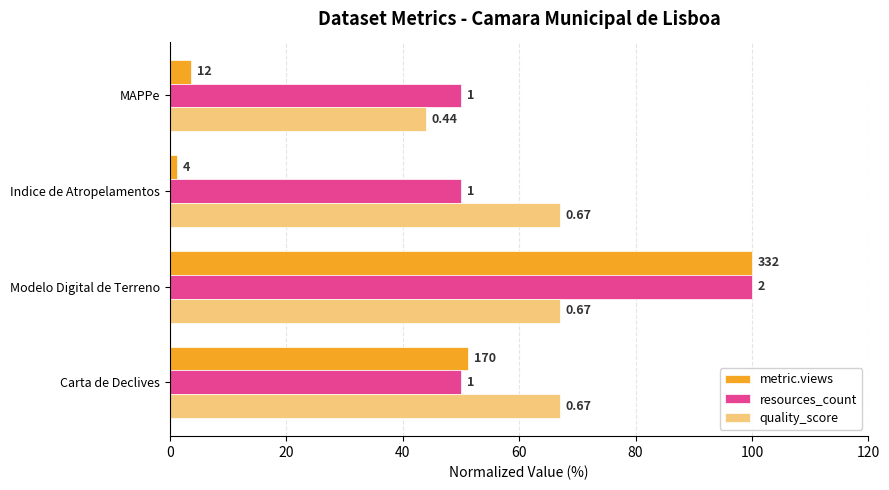

What is the difference between the maximum and second lowest values in the metric.views series?

96.4